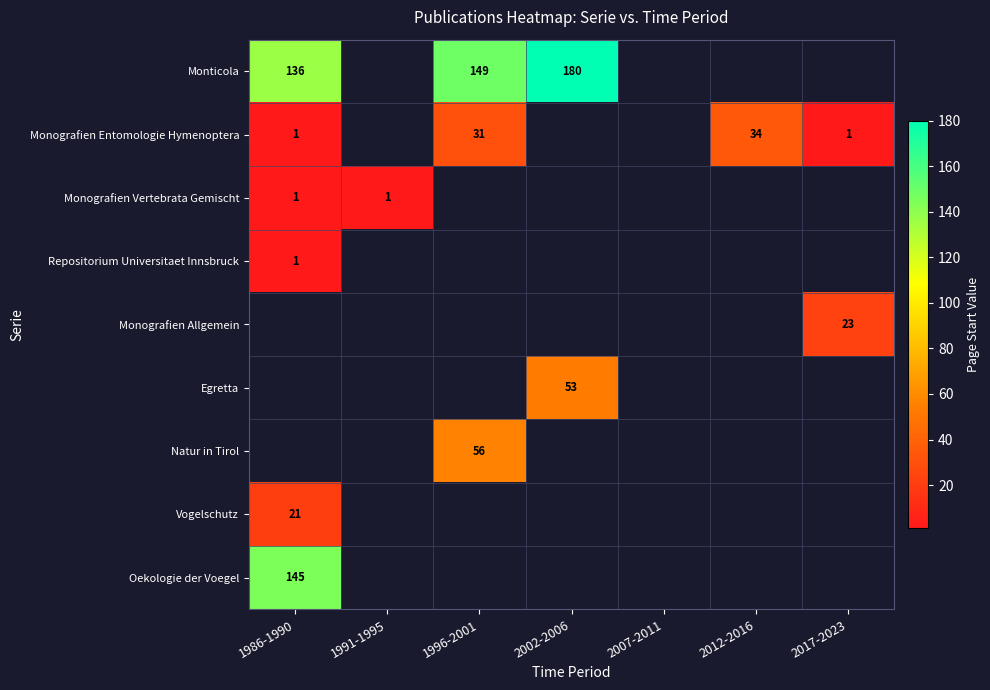

How many categories are shown in the chart?

7